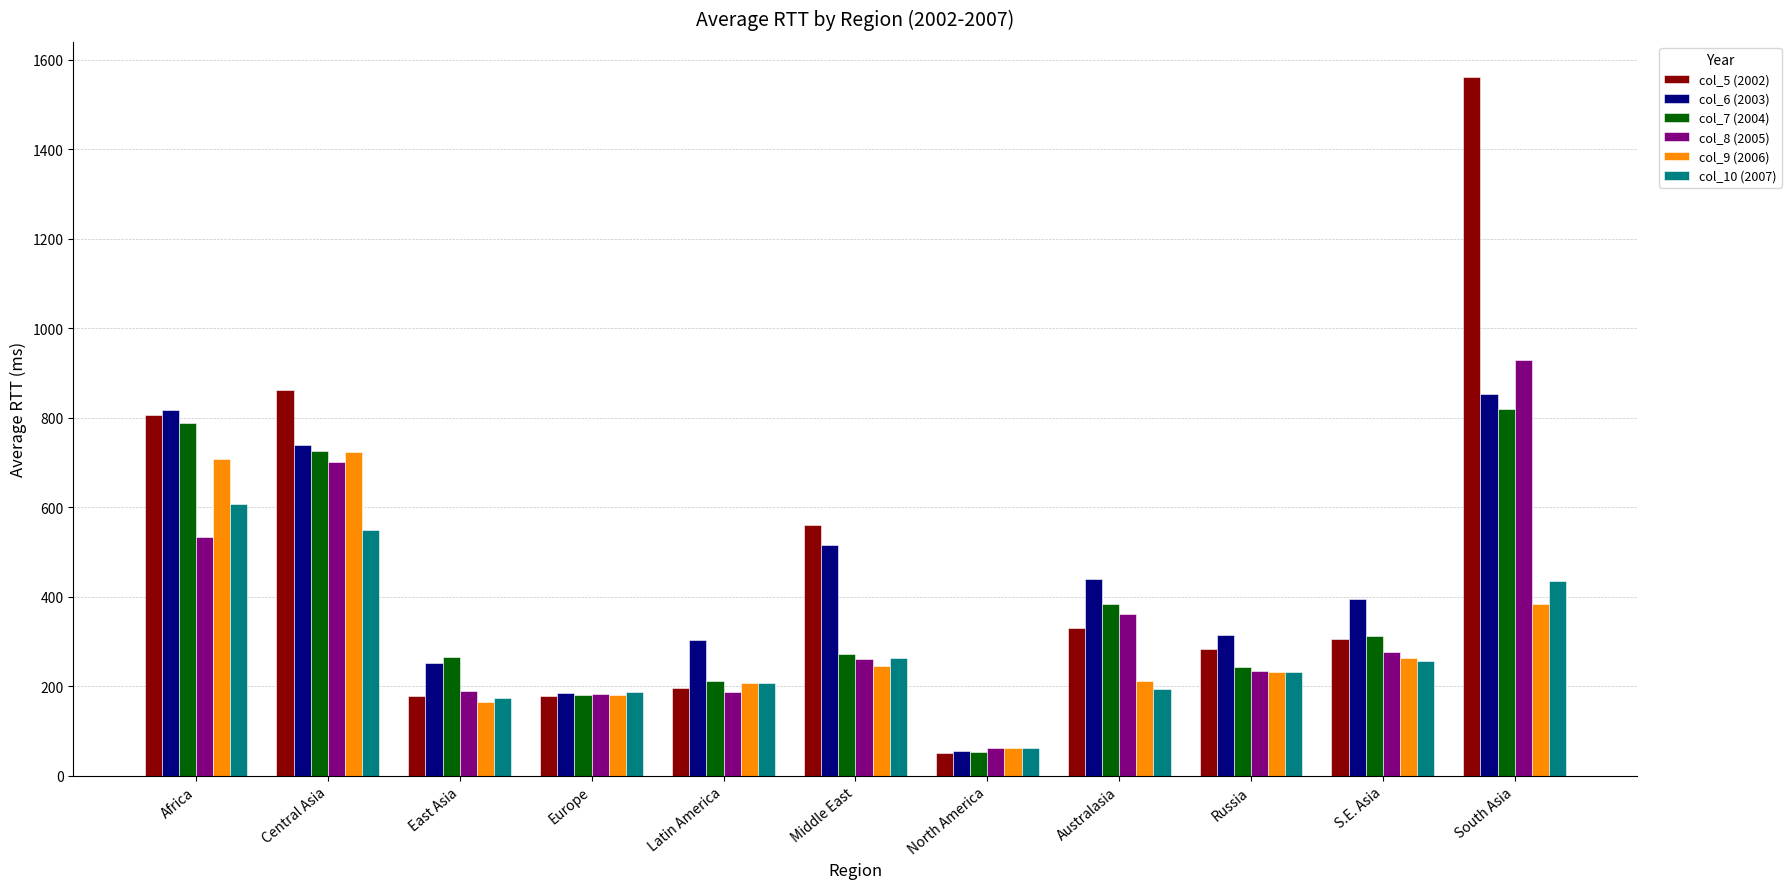

What position from the left is North America?

7